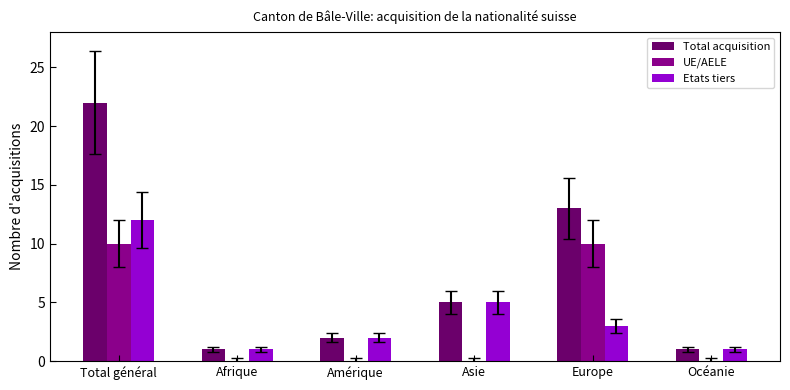

Reading left to right, what are all the values shown in this chart?

Total acquisition: 22	1	2	5	13	1
UE/AELE: 10	0	0	0	10	0
Etats tiers: 12	1	2	5	3	1